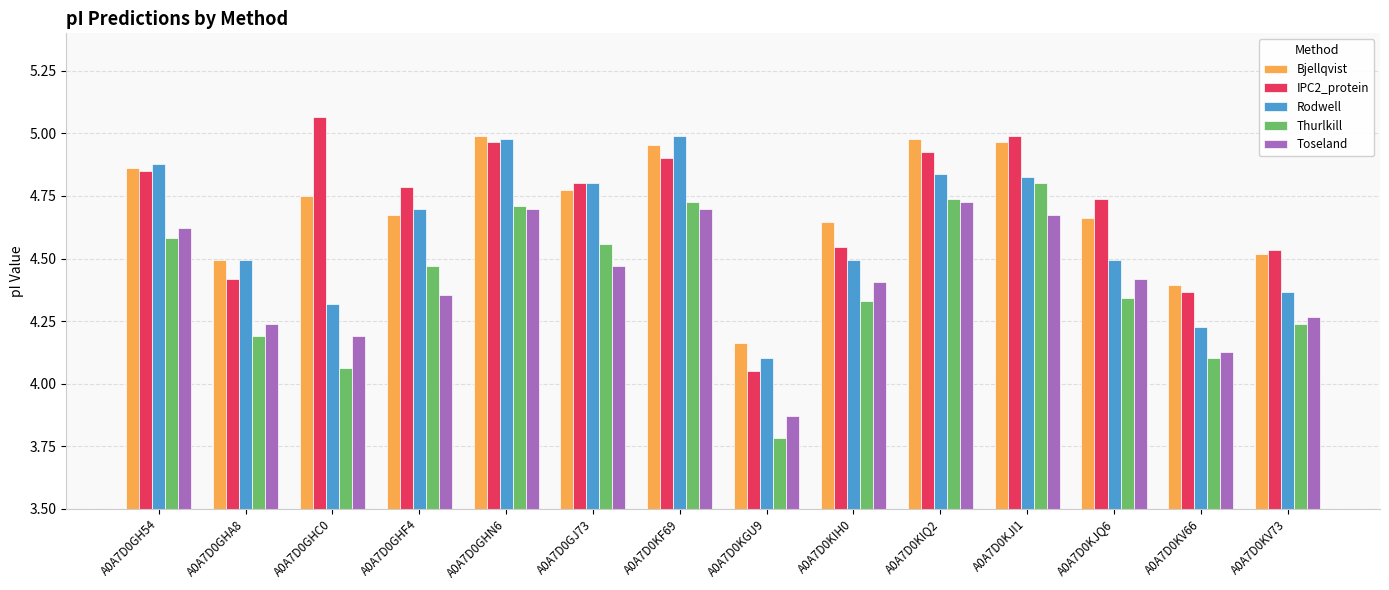

The value of Thurlkill at A0A7D0KJQ6 is 4.3. True or false?

True